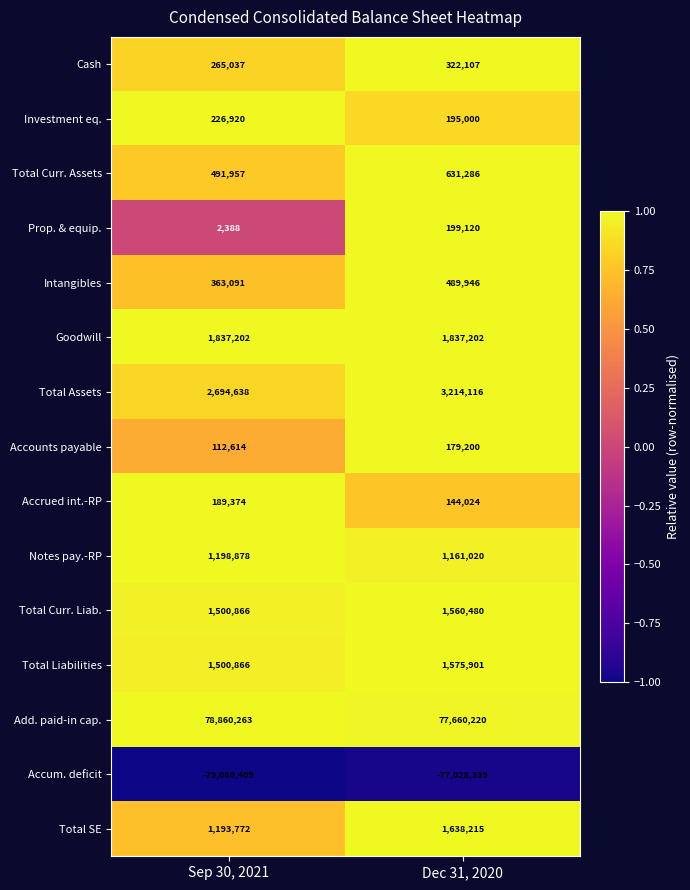

Reading left to right, what are all the values shown in this chart?

Cash: 265037	322107
Investment eq.: 226920	195000
Total Curr. Assets: 491957	631286
Prop. & equip.: 2388	199120
Intangibles: 363091	489946
Goodwill: 1837202	1837202
Total Assets: 2694638	3214116
Accounts payable: 112614	179200
Accrued int.-RP: 189374	144024
Notes pay.-RP: 1198878	1161020
Total Curr. Liab.: 1500866	1560480
Total Liabilities: 1500866	1575901
Add. paid-in cap.: 78860263	77660220
Accum. deficit: -79060409	-77028339
Total SE: 1193772	1638215